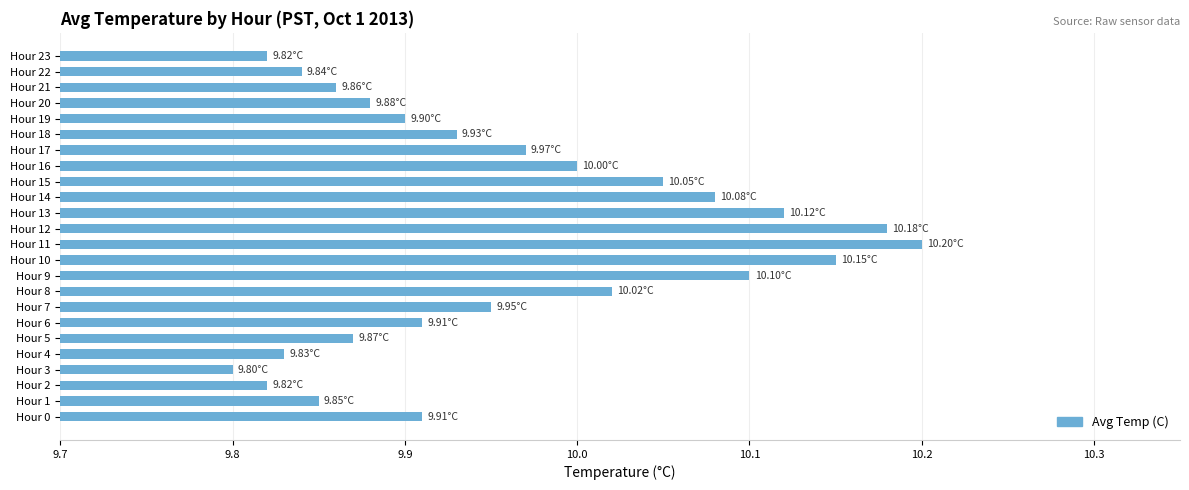

At which category does the chart reach its minimum across all series?

Hour 3